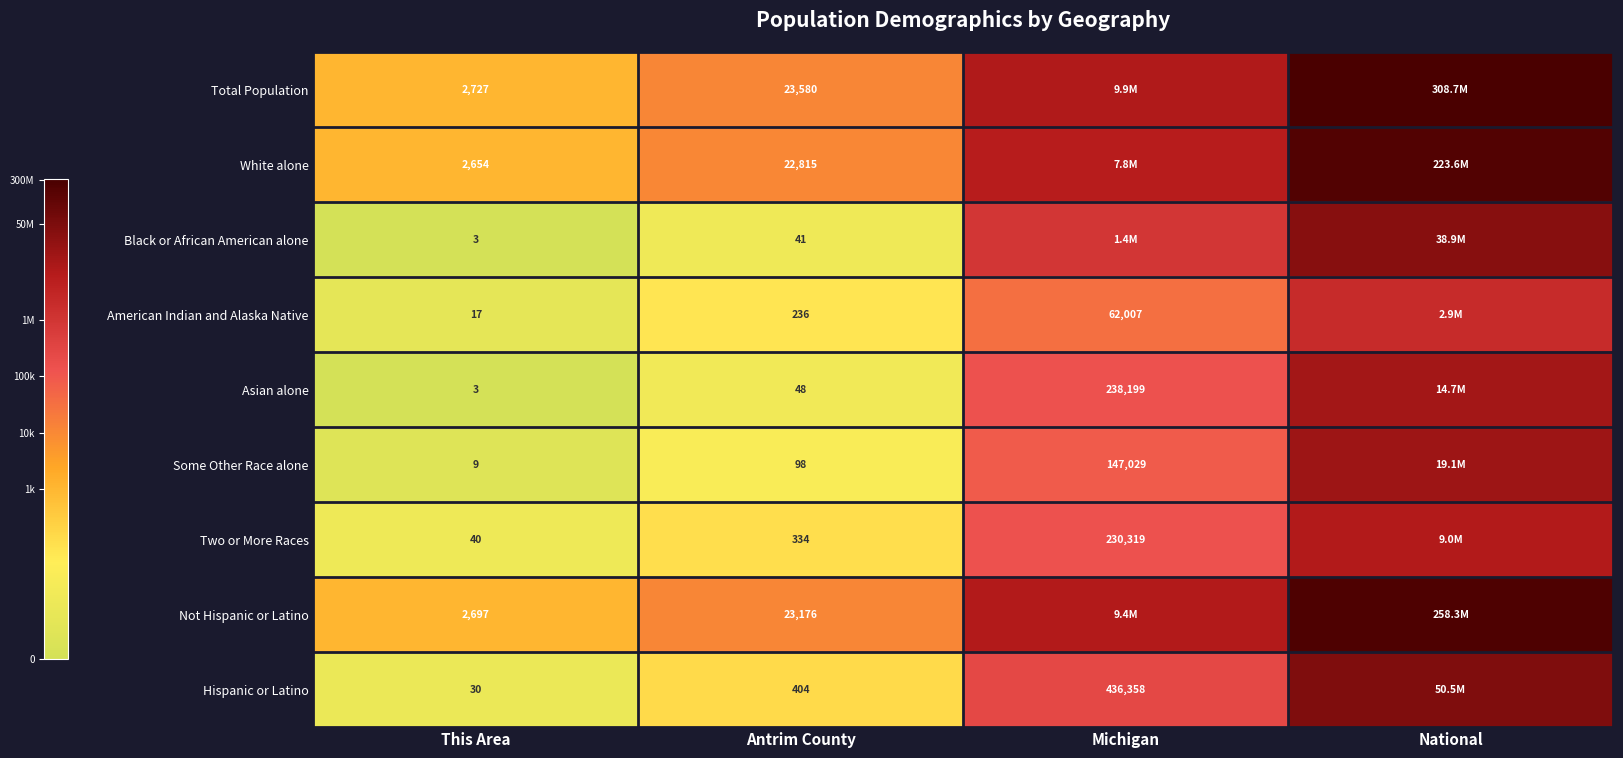

What is the spread (max minus min) of values at This Area?

2724.0